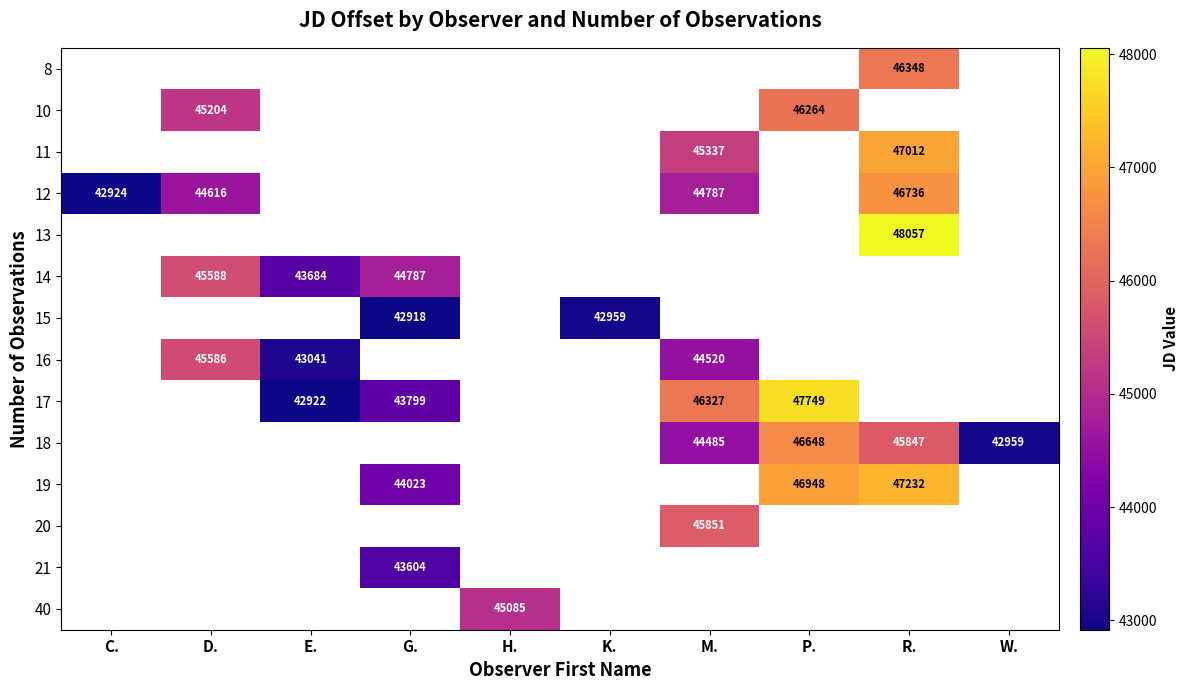

At W., list the series in order from largest to smallest.

8, 10, 11, 12, 13, 14, 15, 16, 17, 18, 19, 20, 21, 40